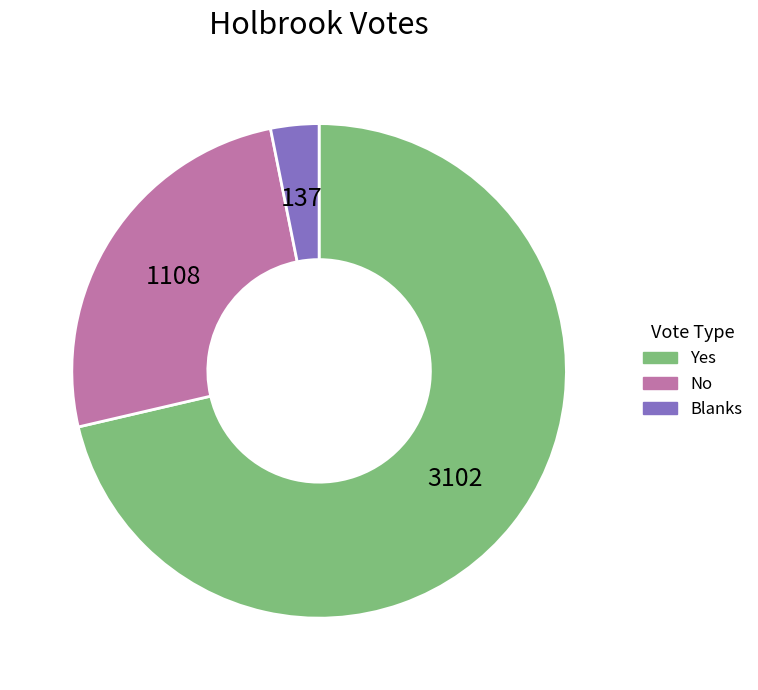

How many slices are in this pie chart?

3